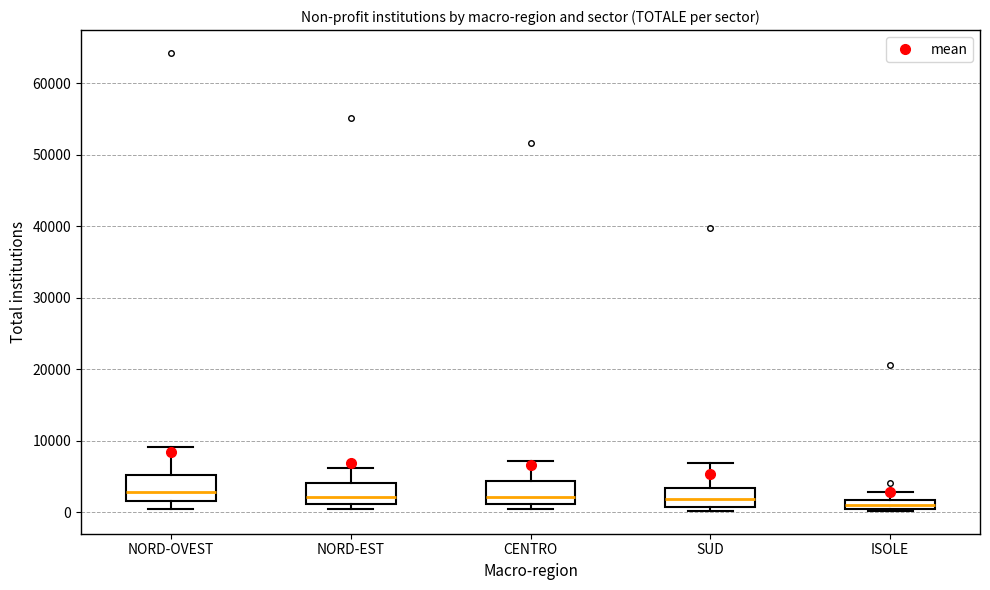

Where does the median line of the box for NORD-EST sit on the y-axis? The values are not printed on the chart, so give them approximately, as read against the axis.

2000